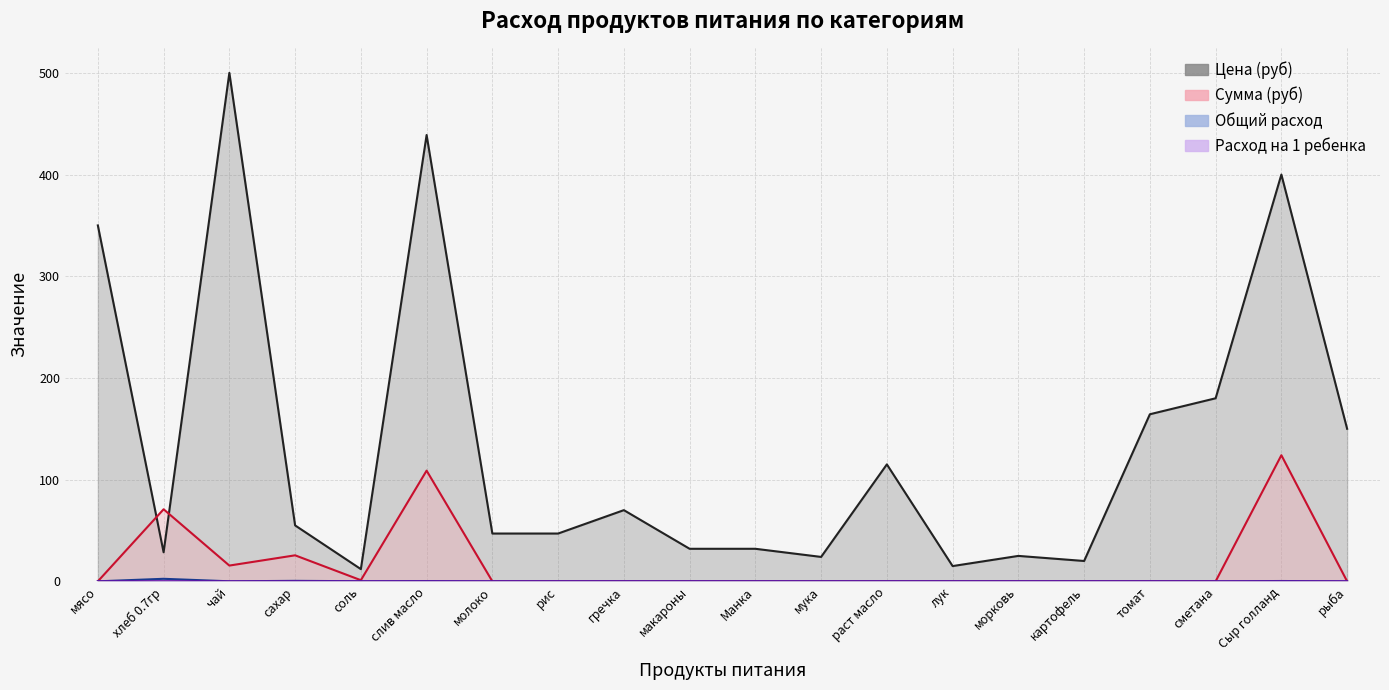

What is the highest value of the Расход на 1 ребенка series?

0.1